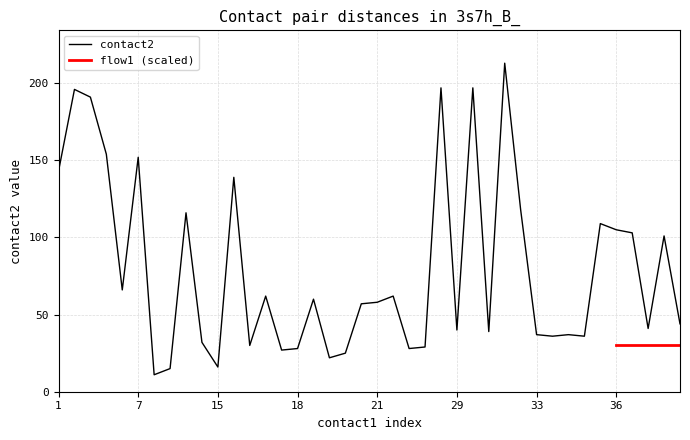

What is the spread (max minus min) of values at 27?

38